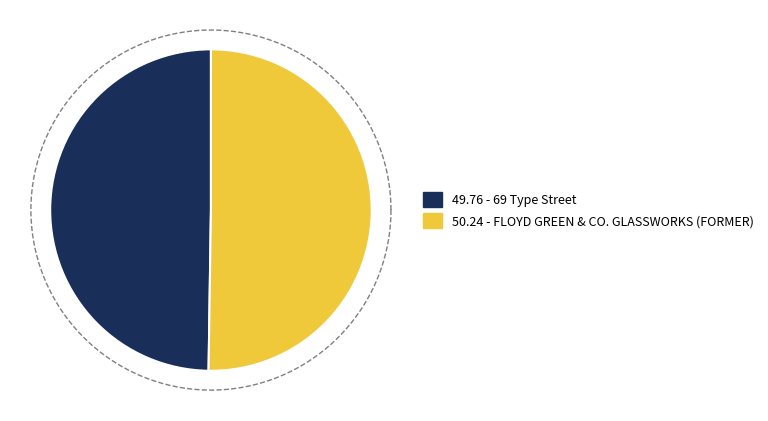

Rank the categories by value from lowest to highest.

69 Type Street, FLOYD GREEN & CO. GLASSWORKS (FORMER)